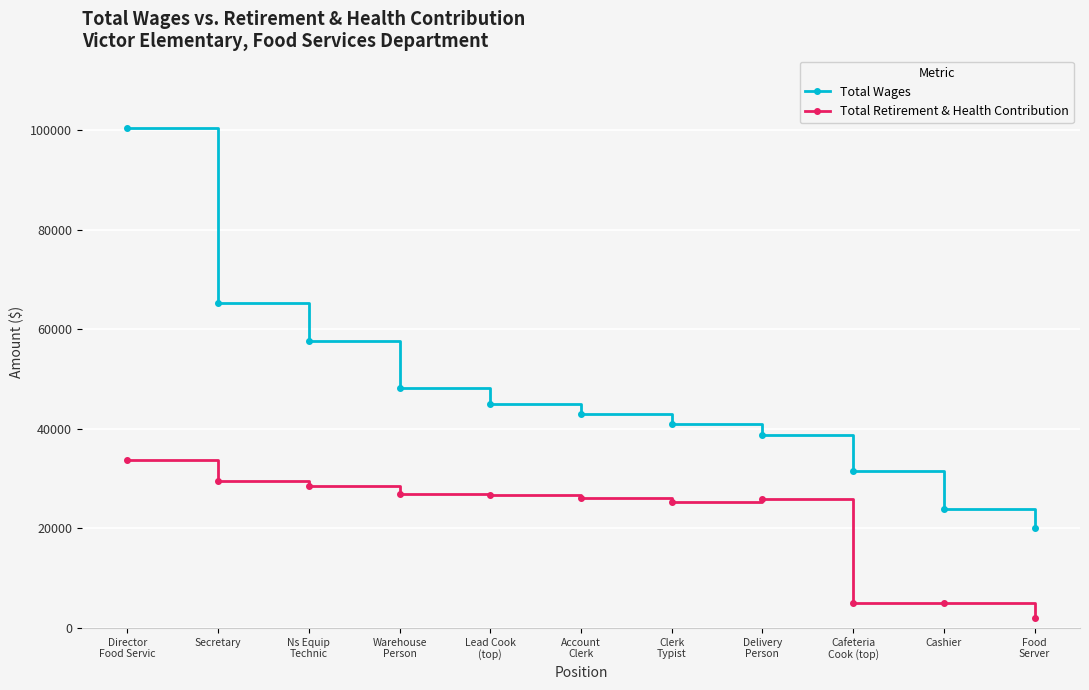

Does the chart have visible grid lines?

Yes